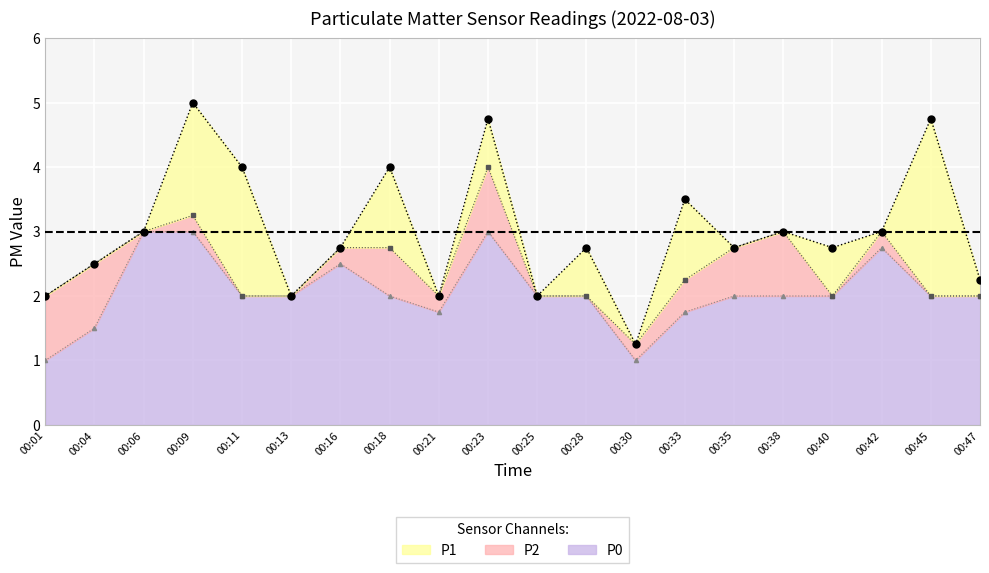

How many lines are shown in the chart?

3